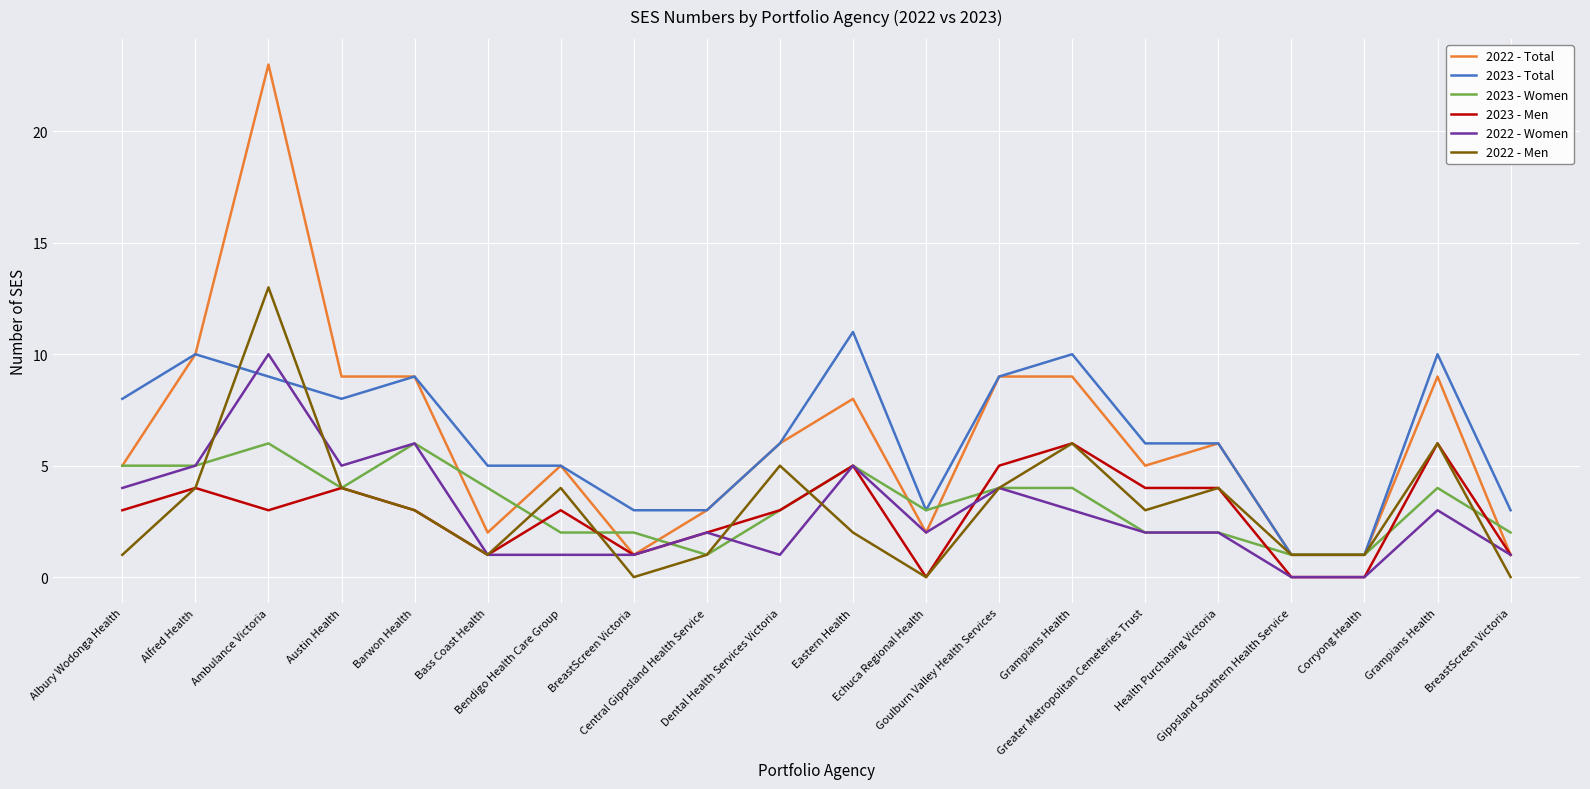

What are all the series names shown in the legend?

2022 - Total, 2023 - Total, 2023 - Women, 2023 - Men, 2022 - Women, 2022 - Men